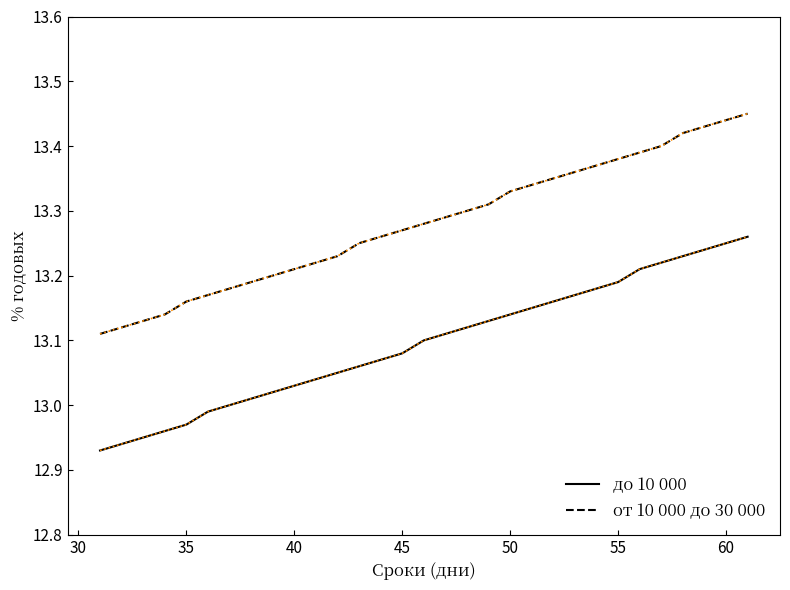

Which series has the largest total across all categories?

от 10 000 до 30 000